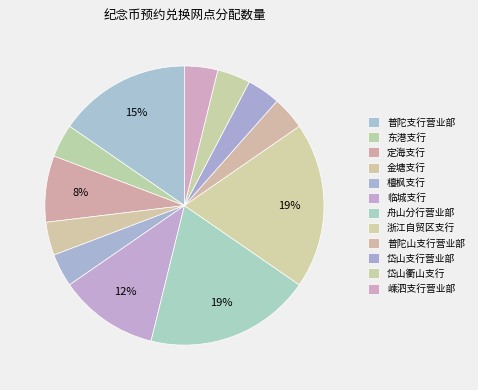

How many slices are in this pie chart?

12